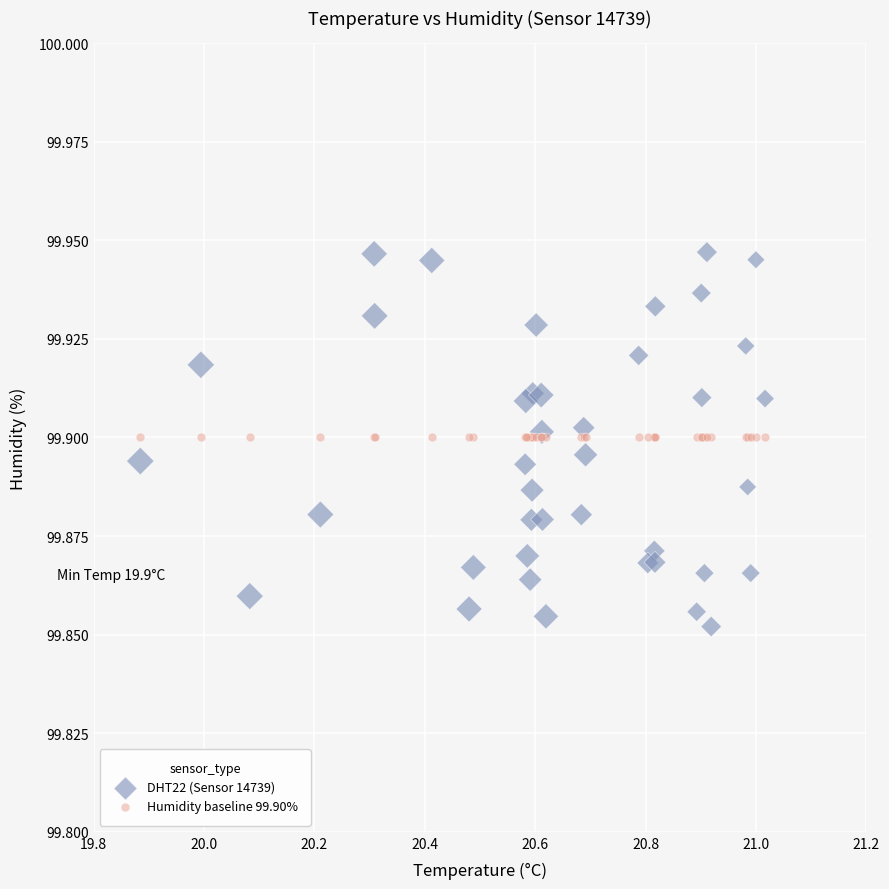

Which series reaches the maximum Y coordinate?

DHT22 (Sensor 14739)